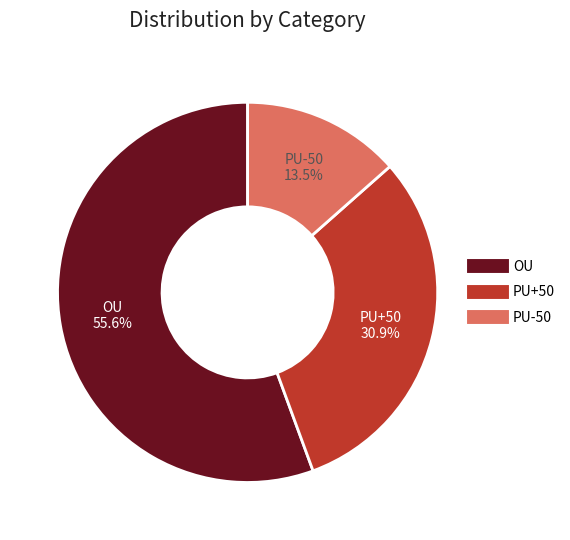

Does any single category account for the majority?

Yes